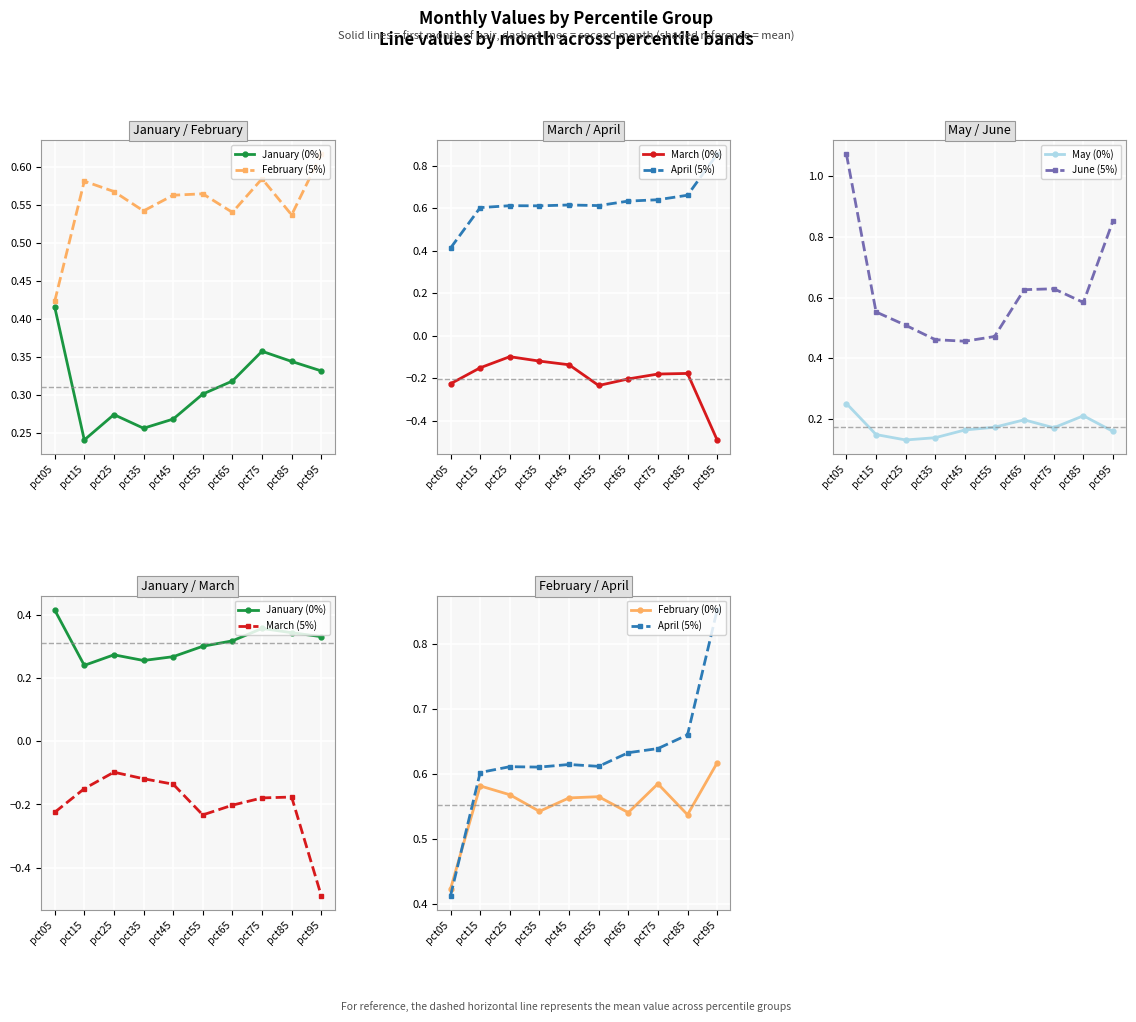

Count the number of data series in this chart.

6